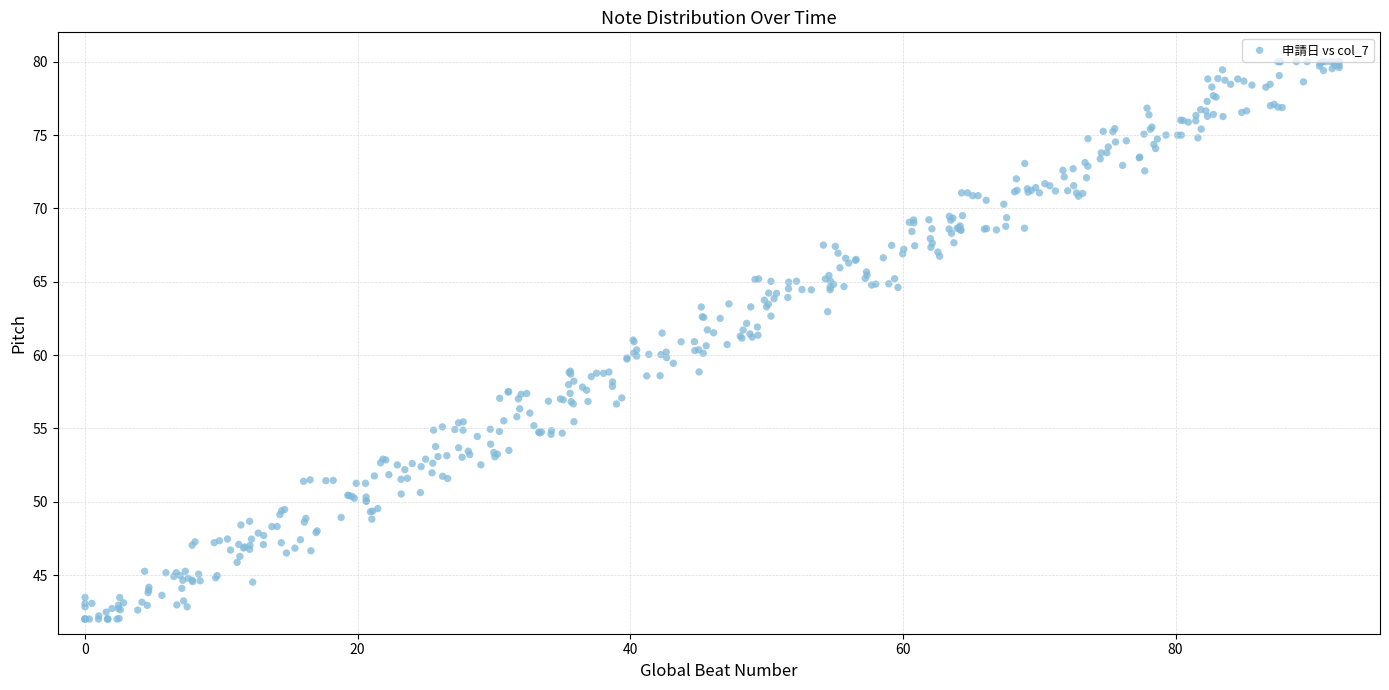

What is the range of Y values (max minus min)?

38.0